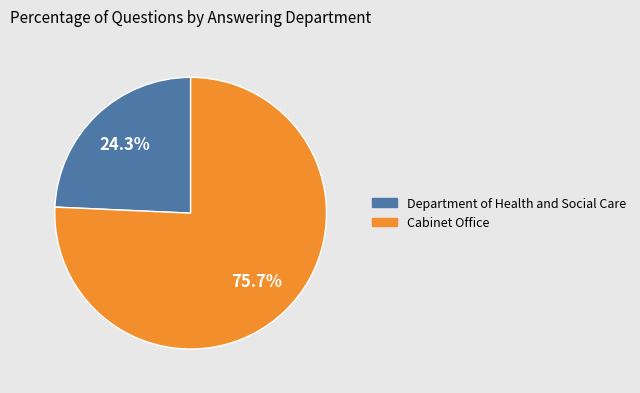

Which slice represents more than half of the pie?

Cabinet Office